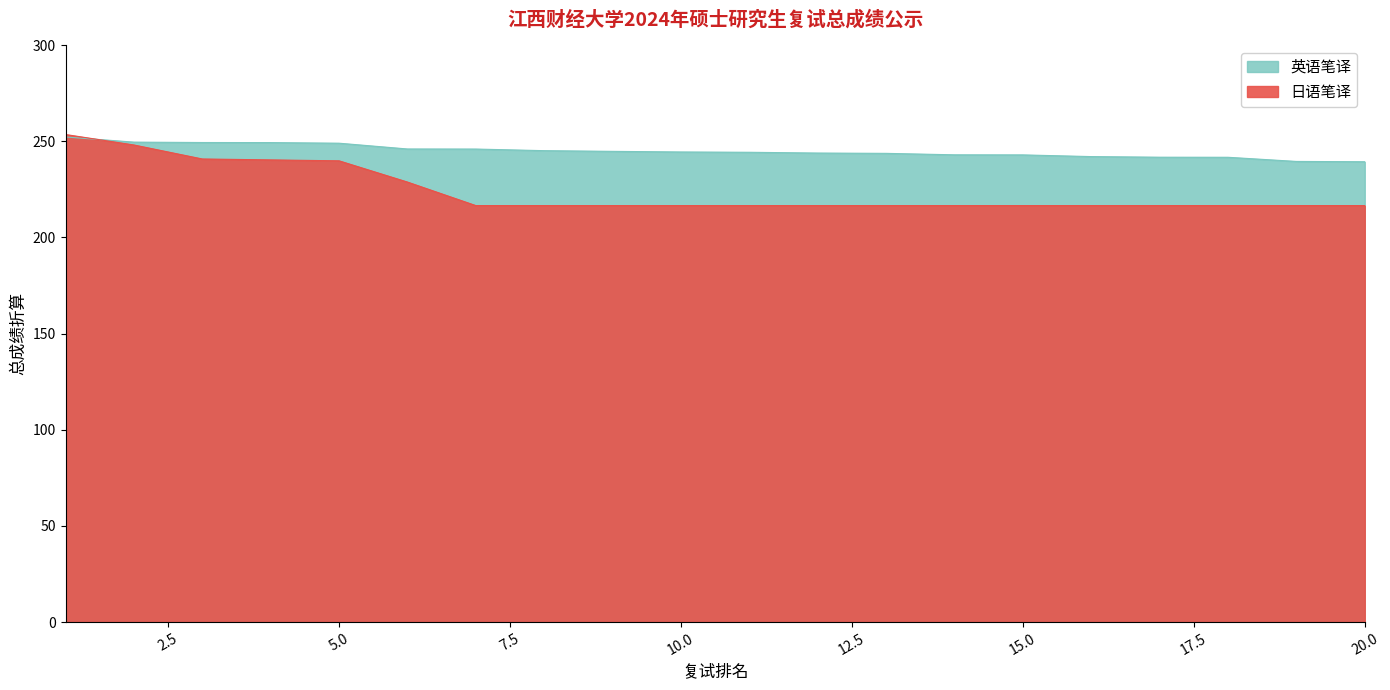

What is the sum of the values at 17.5 and 5.0?

494.5